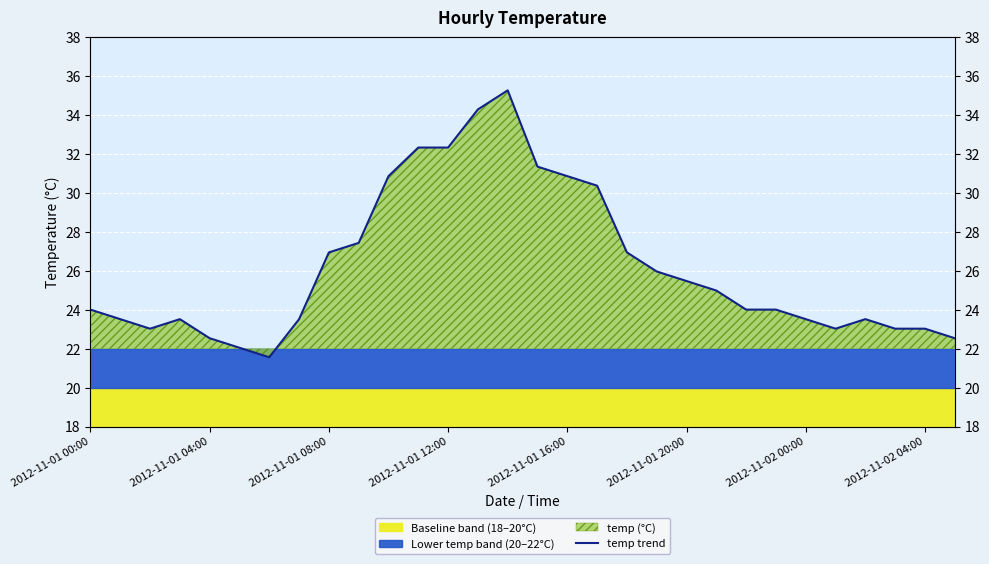

What value does the data have at 13?

34.3